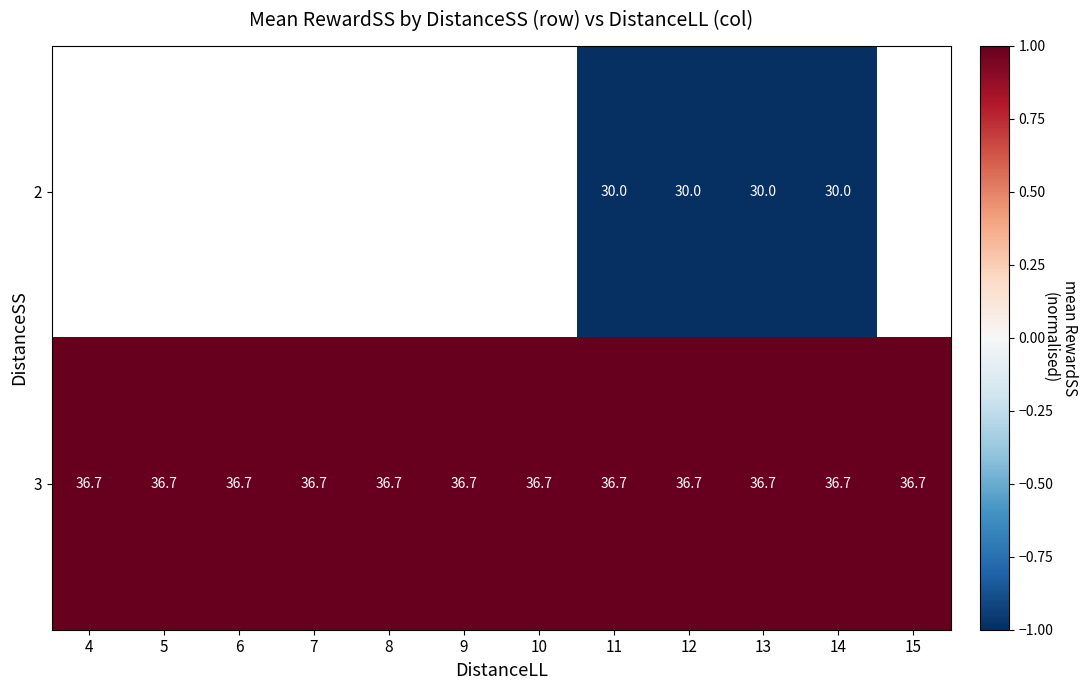

What is the sum of all 3 values?

440.4